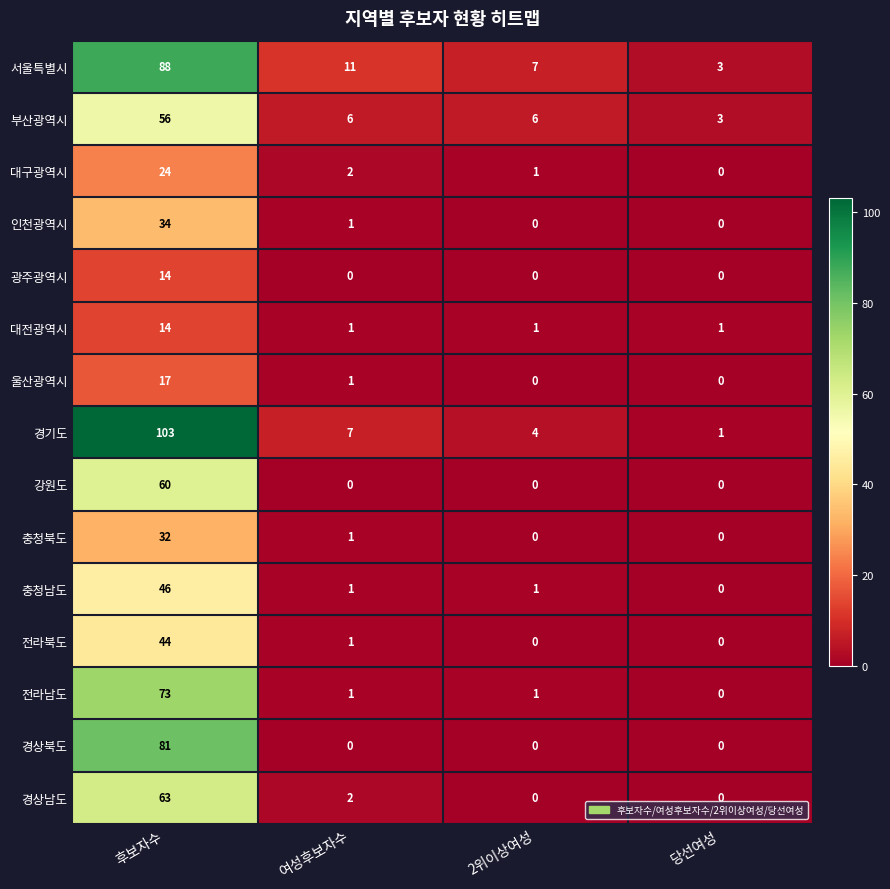

What is the total value across all series at 2위이상여성?

21